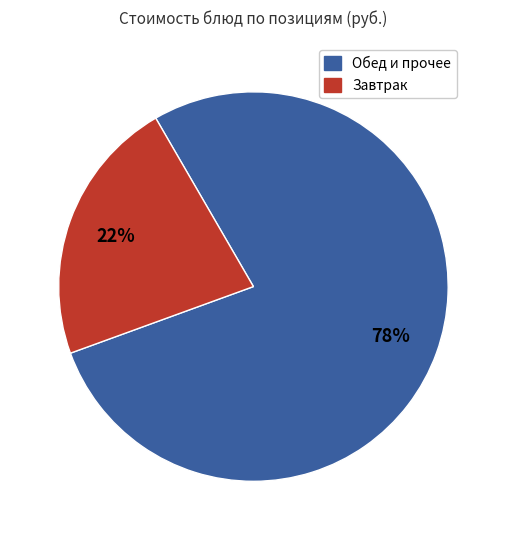

How many segments does this pie chart have?

2